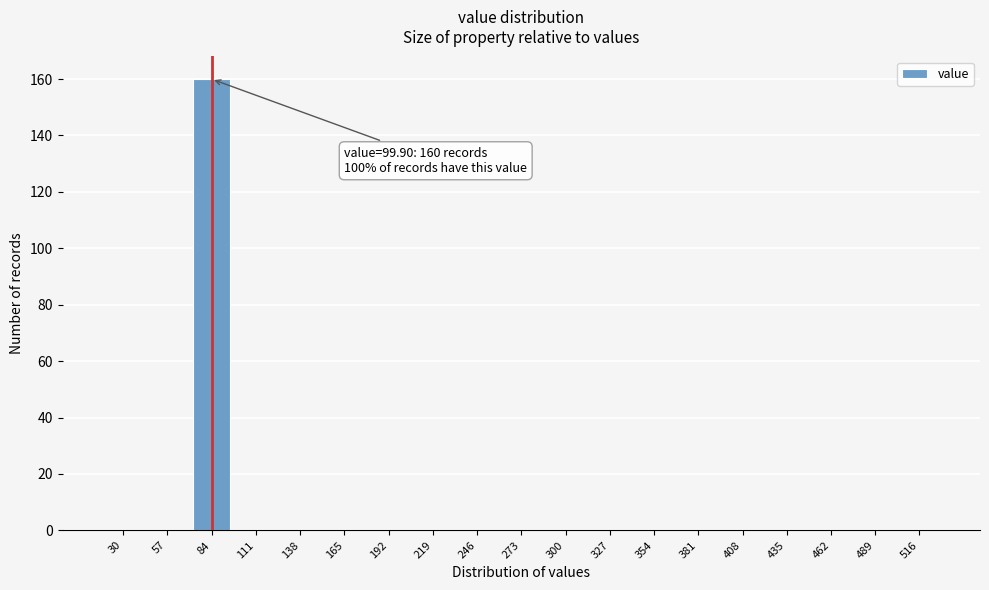

Reading left to right, transcribe all the data shown in this chart.

30=0	57=0	84=160	111=0	138=0	165=0	192=0	219=0	246=0	273=0	300=0	327=0	354=0	381=0	408=0	435=0	462=0	489=0	516=0